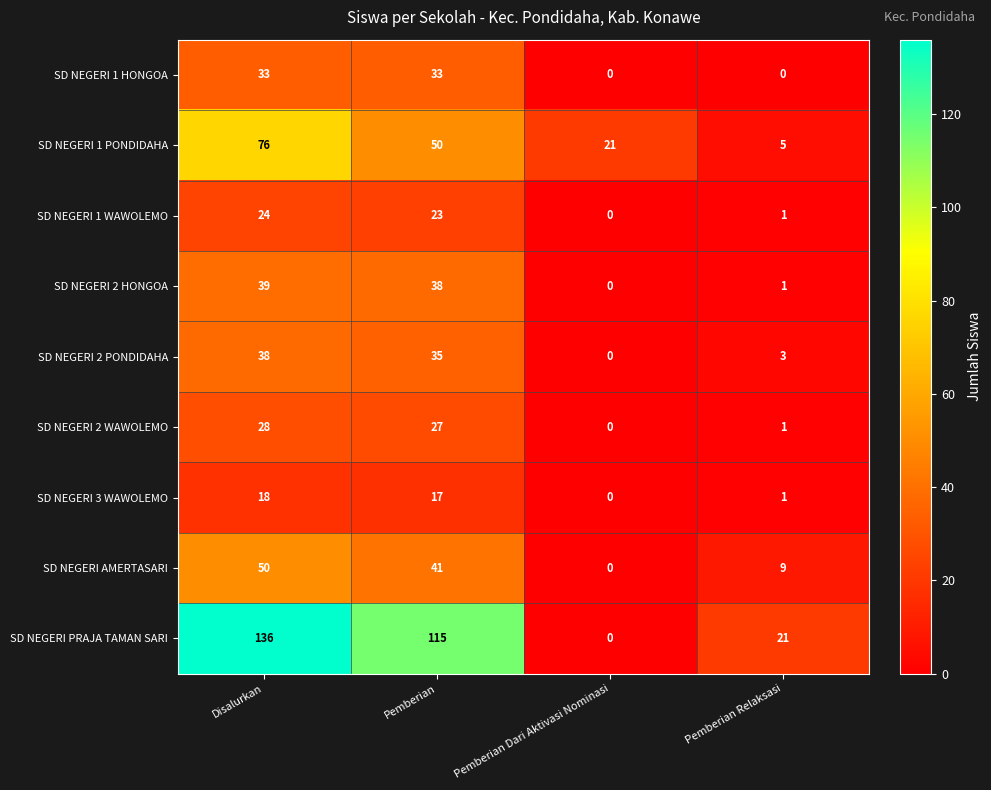

Which series changed the most between Disalurkan and Pemberian Relaksasi?

SD NEGERI PRAJA TAMAN SARI